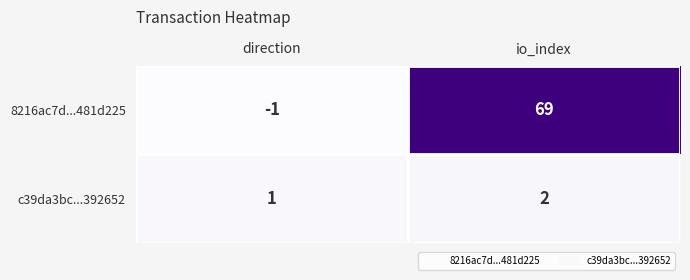

True or false: c39da3bc...392652 has a value of 0 at direction.

False